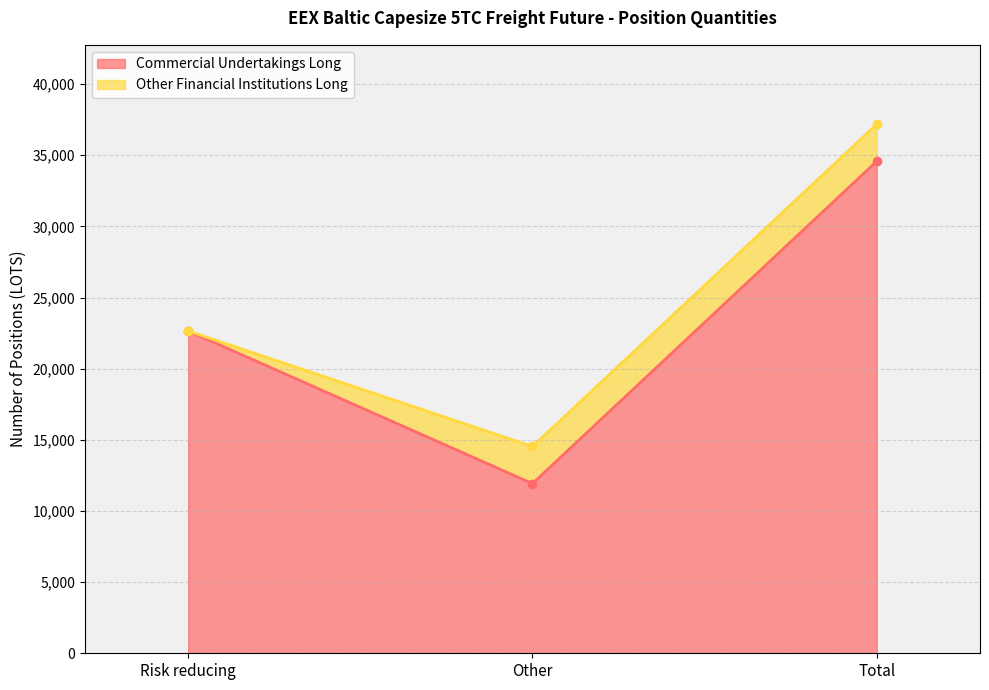

At which label does Commercial Undertakings Long reach its peak?

Total